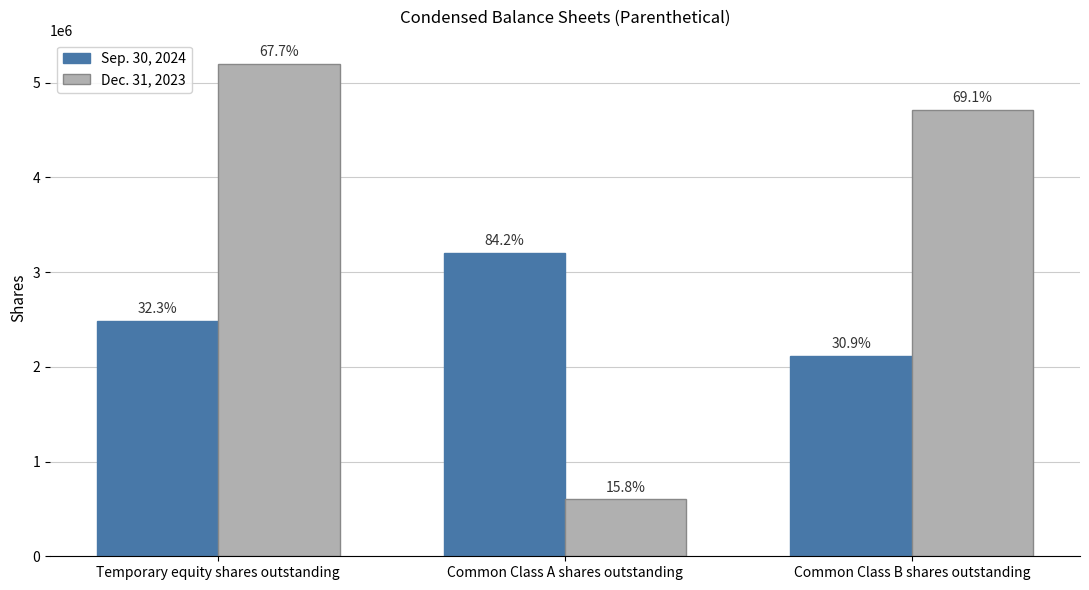

Reading right to left, extract all data points from this chart.

Sep. 30, 2024: Common Class B shares outstanding=2110122	Common Class A shares outstanding=3200000	Temporary equity shares outstanding=2481485
Dec. 31, 2023: Common Class B shares outstanding=4710122	Common Class A shares outstanding=600000	Temporary equity shares outstanding=5194628